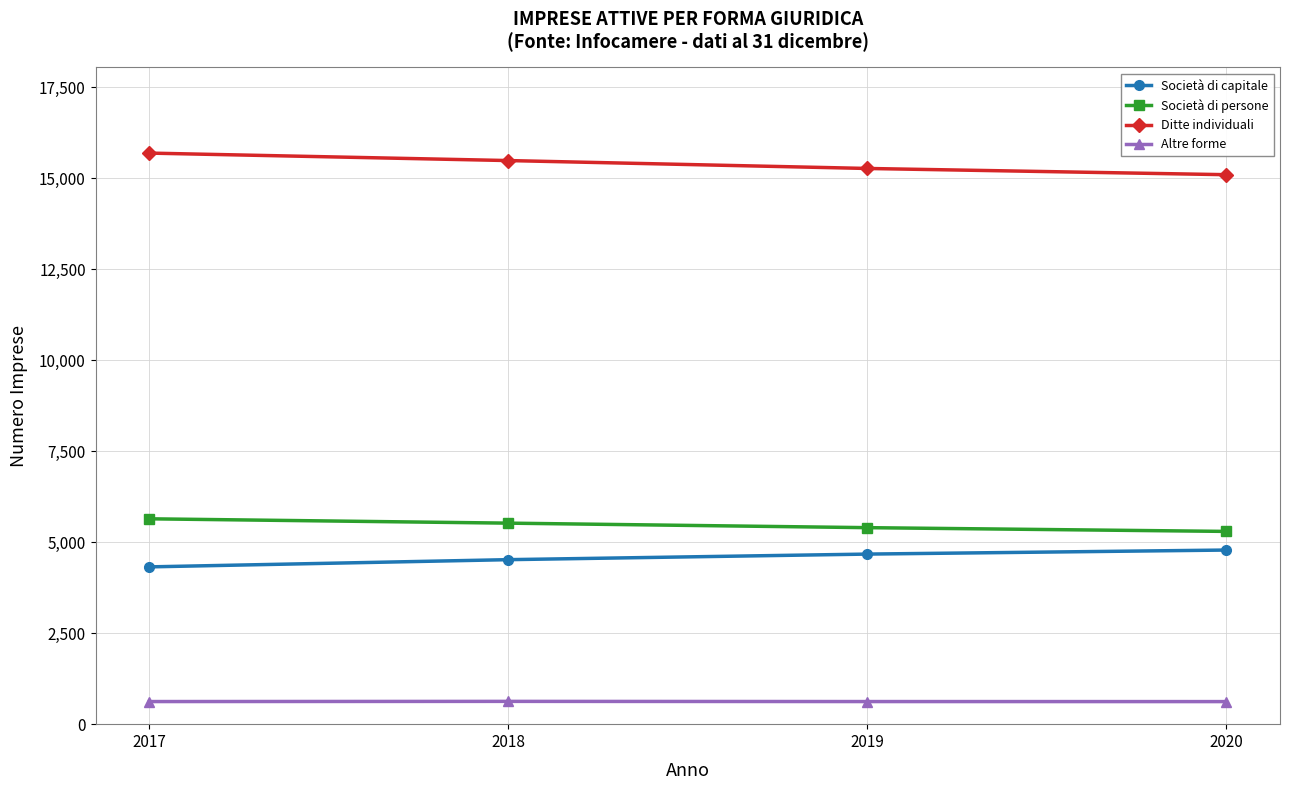

True or false: Società di capitale has more than 1 points higher than both neighbors.

False